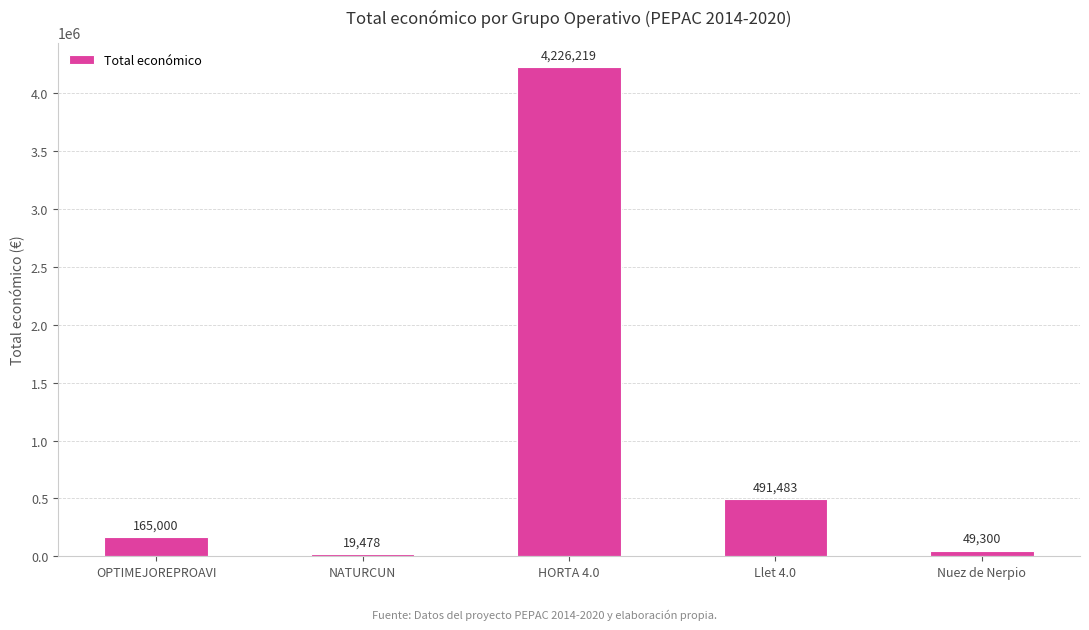

The chart shows a value of 4226219 at HORTA 4.0. True or false?

True